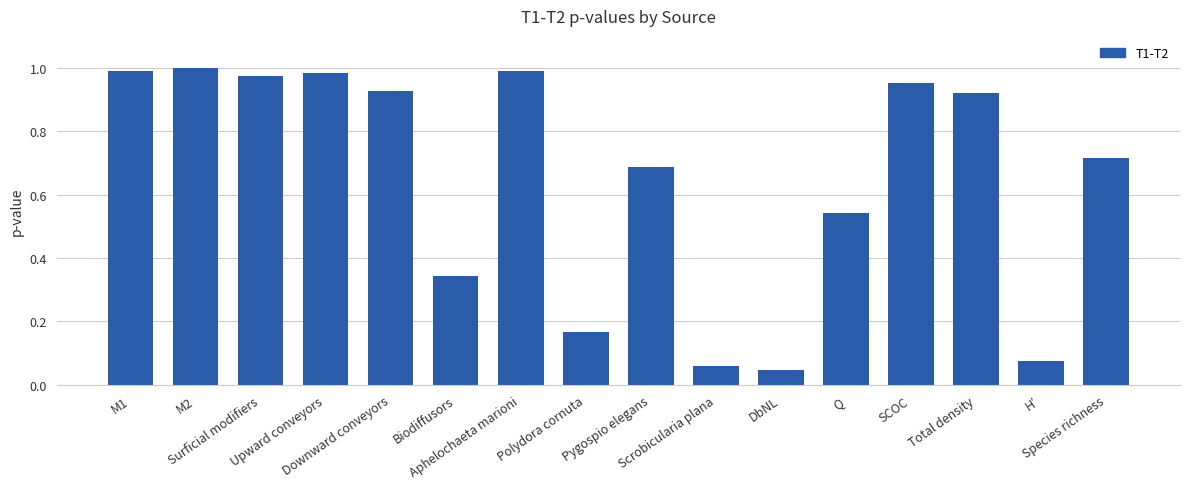

Does the chart contain any negative values?

No